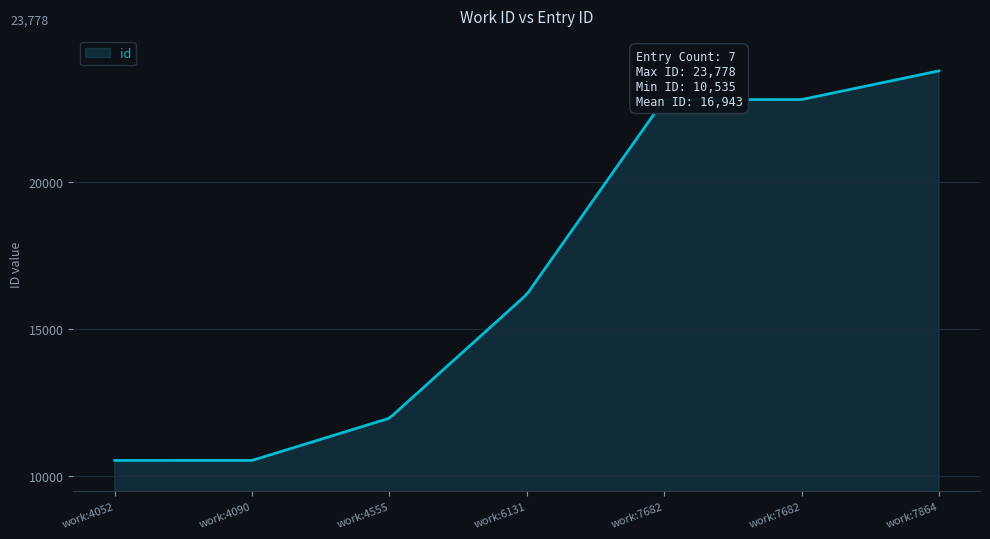

What is the greatest value displayed?

23778.0